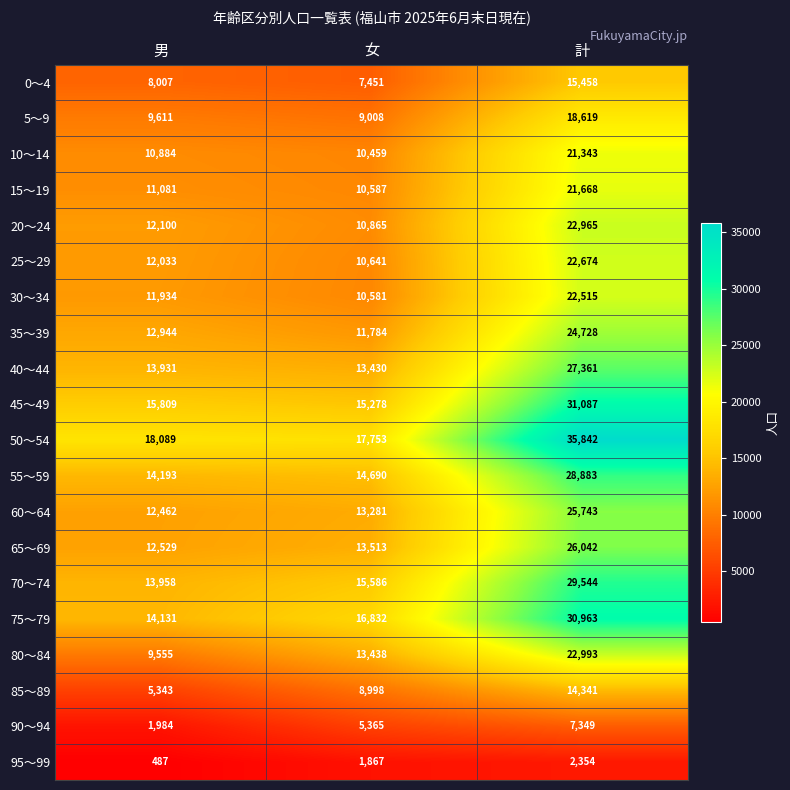

Is it true that 80～84 equals 11634 at 計?

False